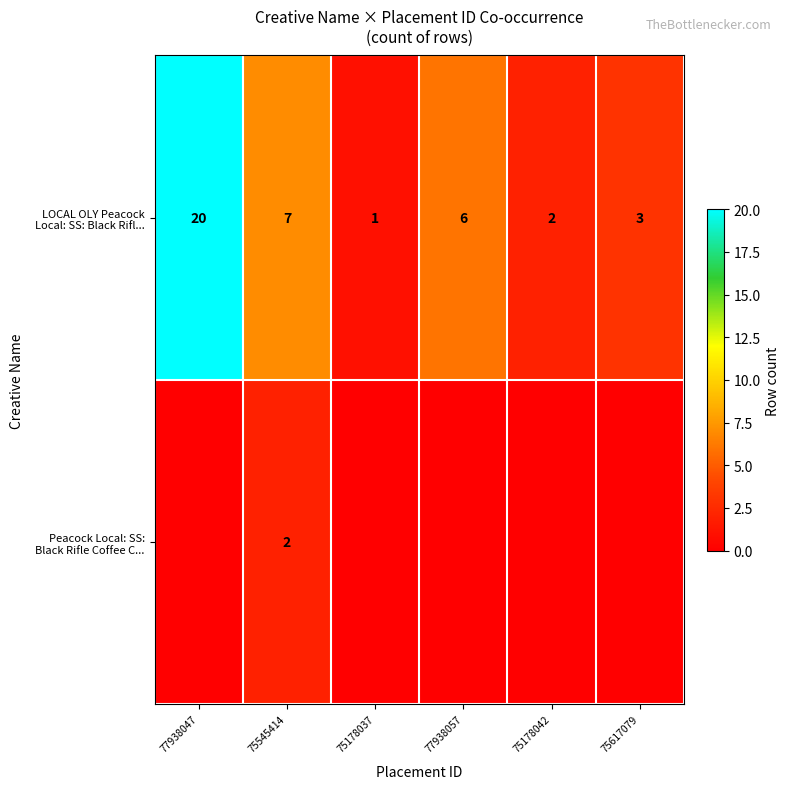

What is the total value across all series at 75545414?

9